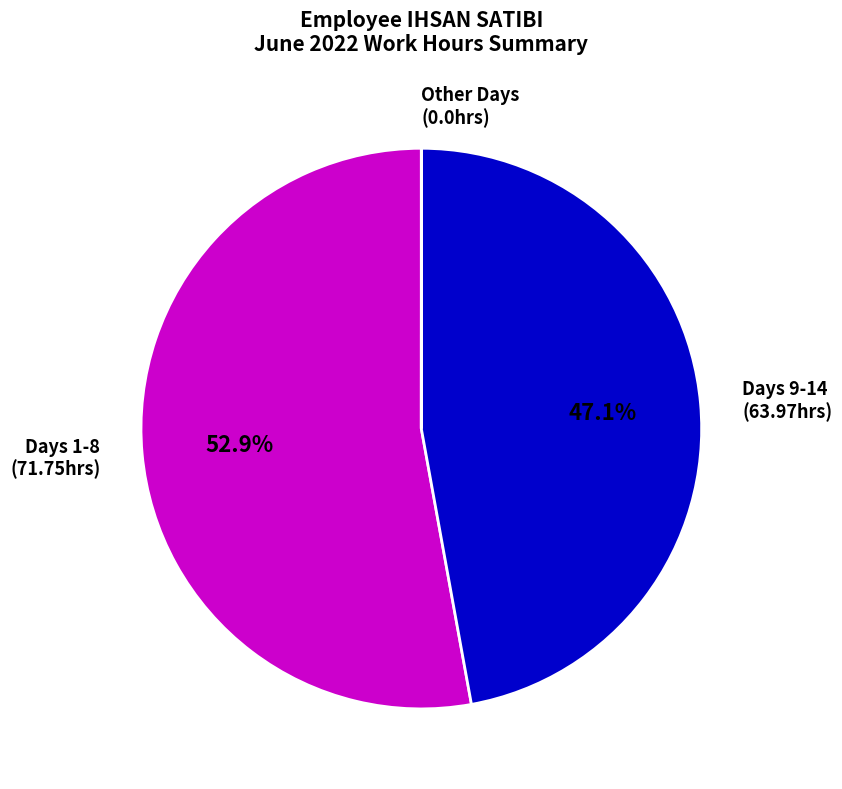

To the nearest percent, what is the average slice percentage?

33%